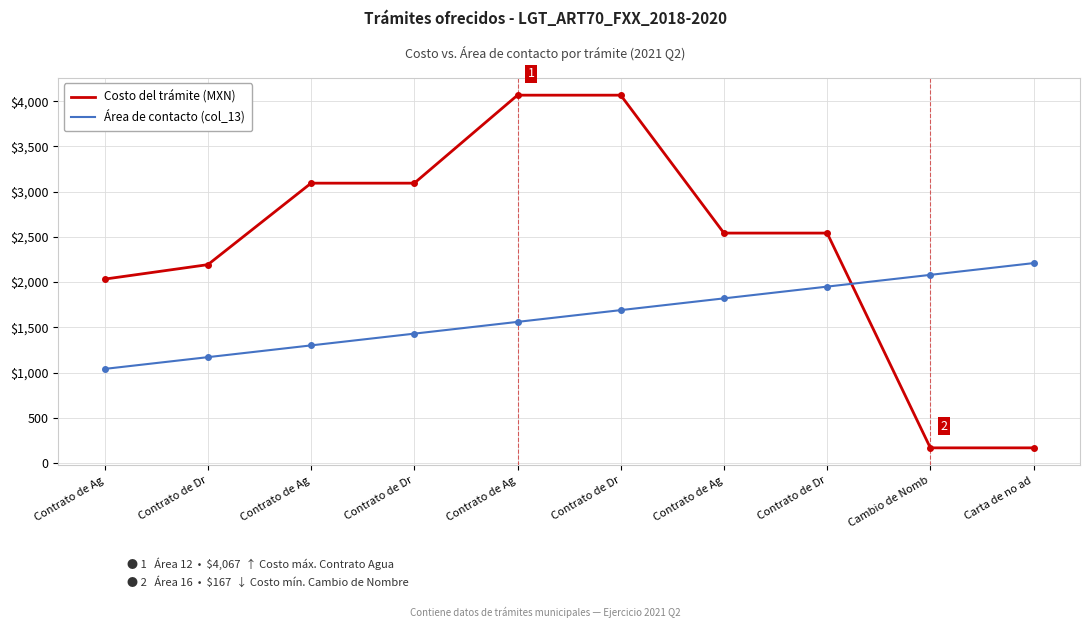

What are all the series names shown in the legend?

Costo del trámite (MXN), Área de contacto (col_13)